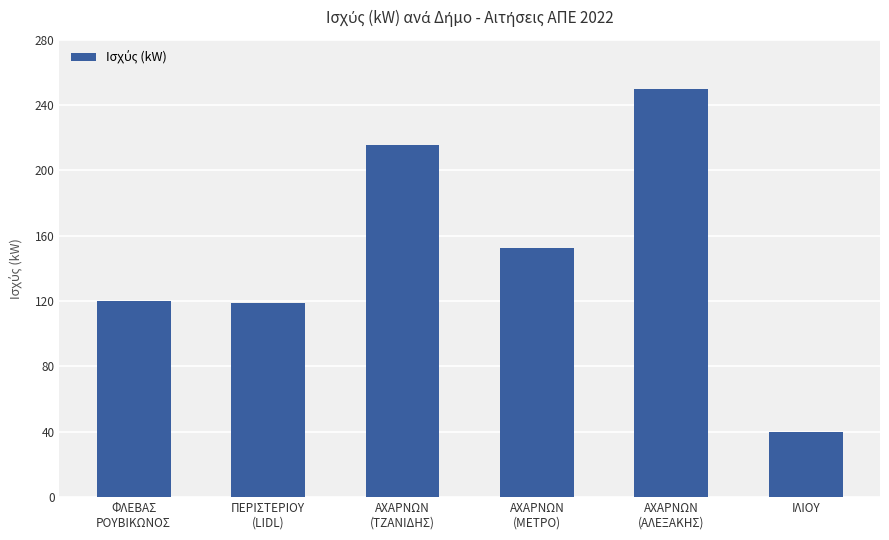

At which label does the data first exceed 152?

ΑΧΑΡΝΩΝ
(ΤΖΑΝΙΔΗΣ)